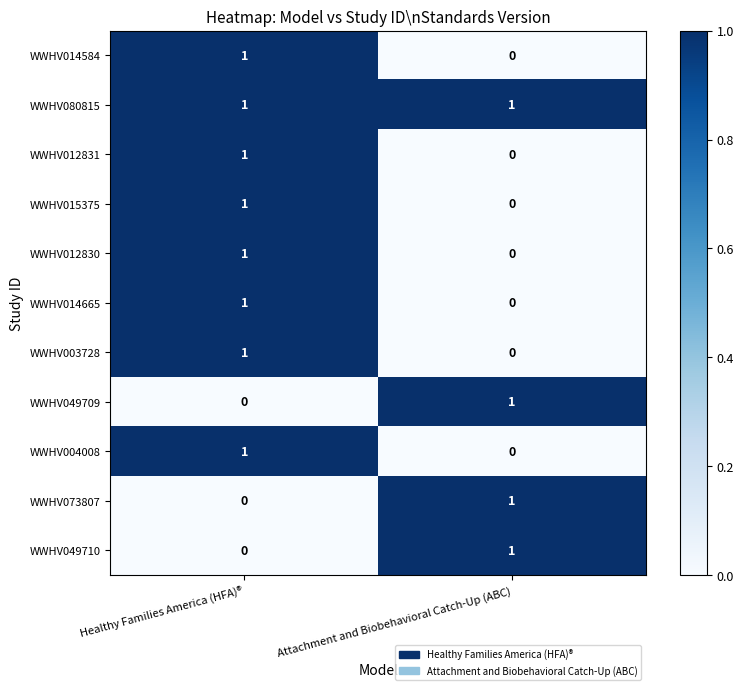

Rank the categories by WWHV015375 value from highest to lowest.

Healthy Families America (HFA)®, Attachment and Biobehavioral Catch-Up (ABC)